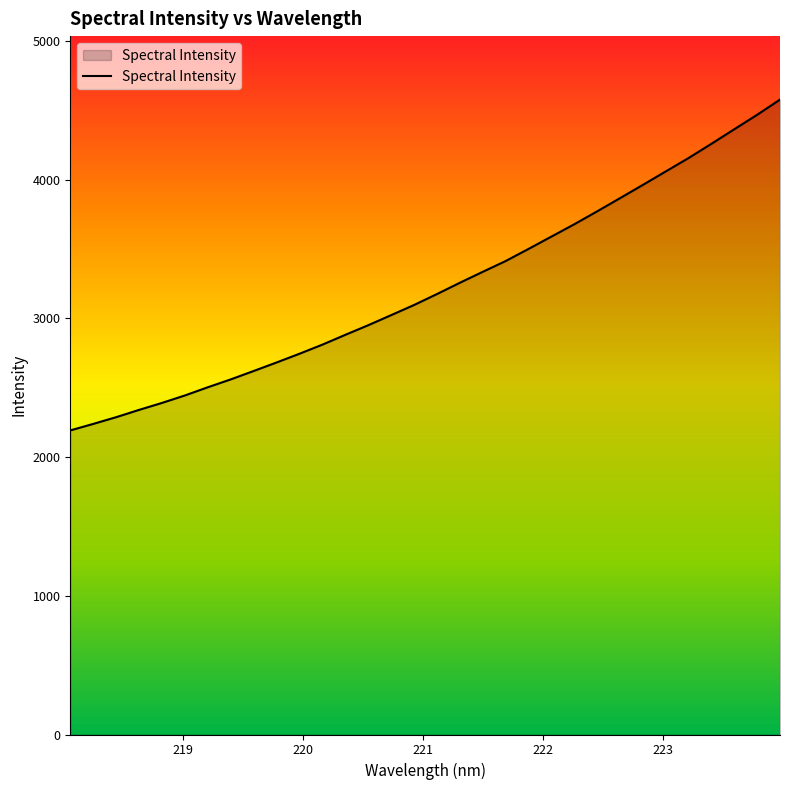

What is the minimum value shown in the chart?

2192.8